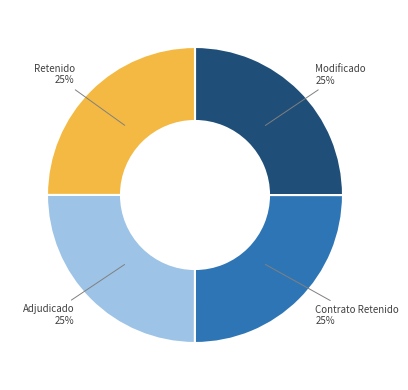

What is the ratio of the value at Modificado to the value at Contrato Retenido?

1.0